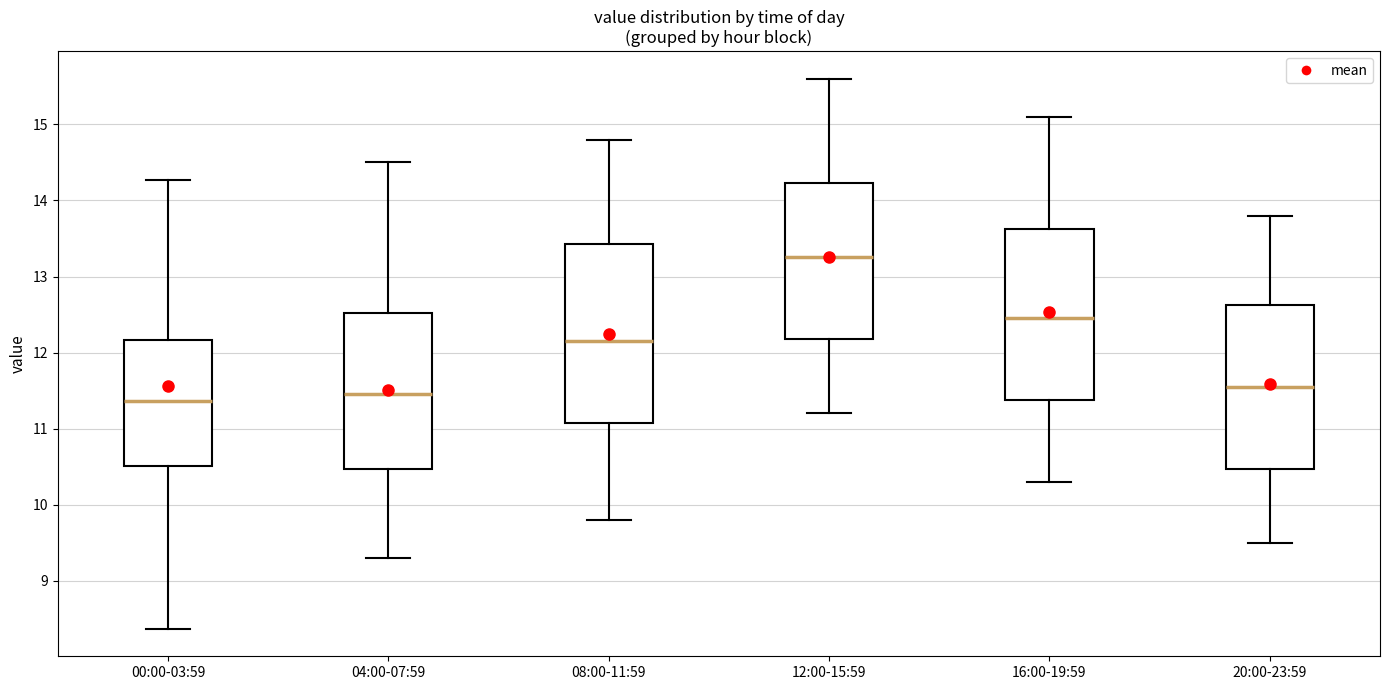

Where is the lower edge of the box for 00:00-03:59 on the y-axis? The values are not printed on the chart, so give them approximately, as read against the axis.

10.5